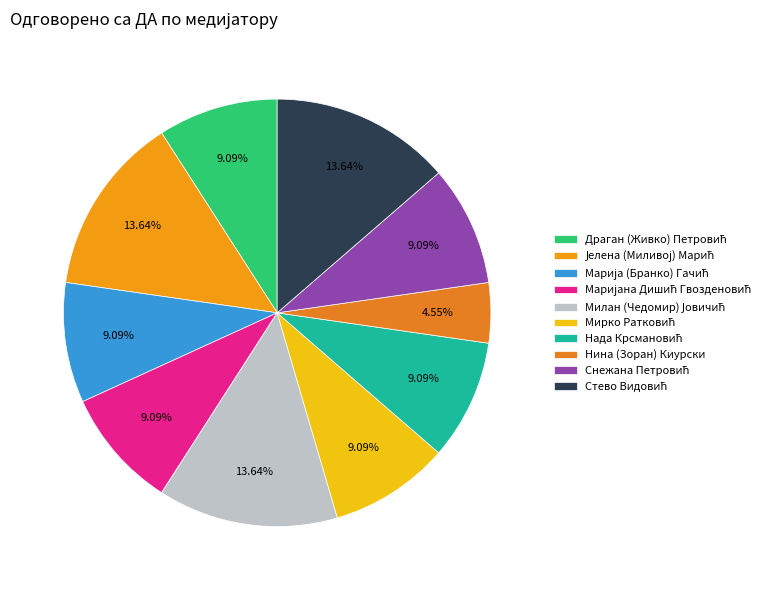

To the nearest percent, what is the combined percentage of Милан (Чедомир) Јовичић and Јелена (Миливој) Марић?

27%